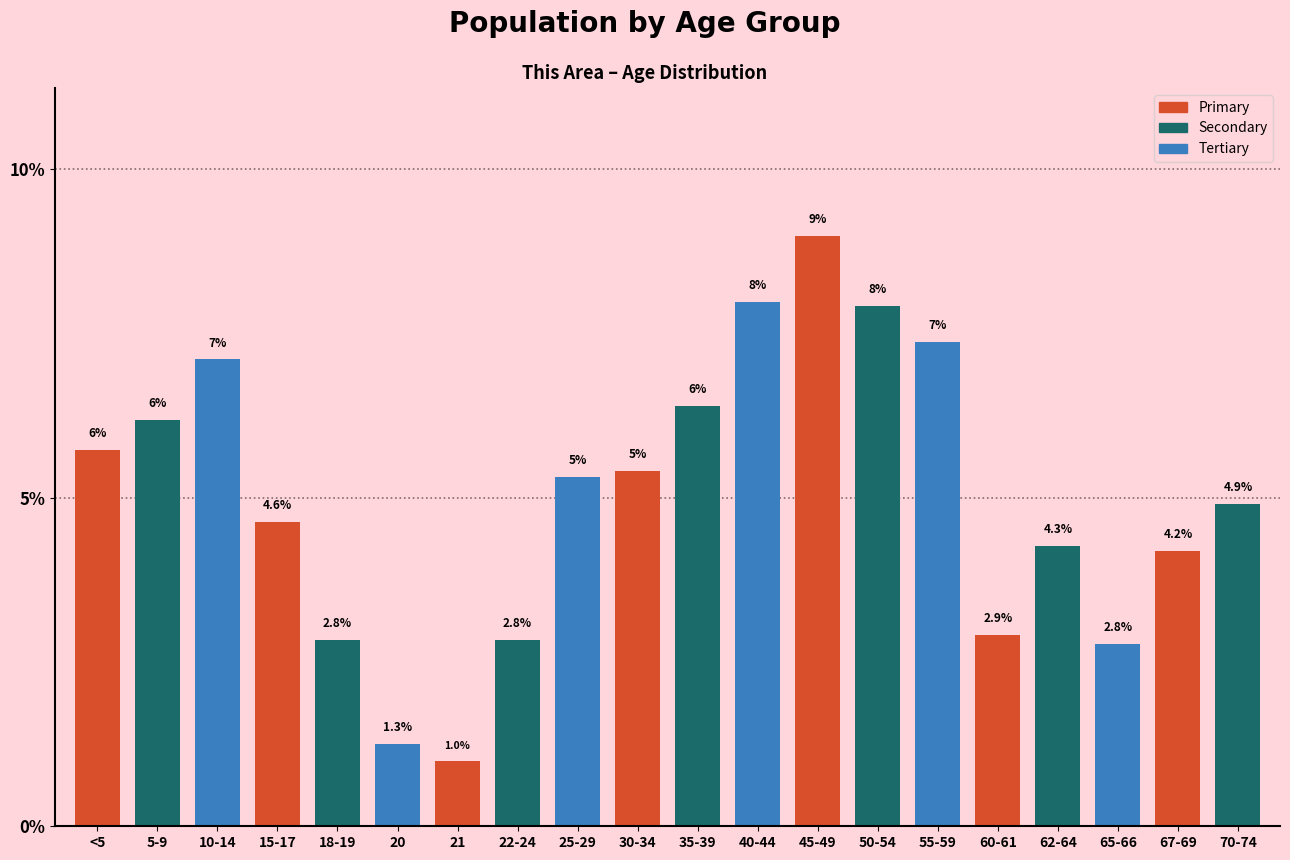

What is the maximum value shown in the chart?

9.0